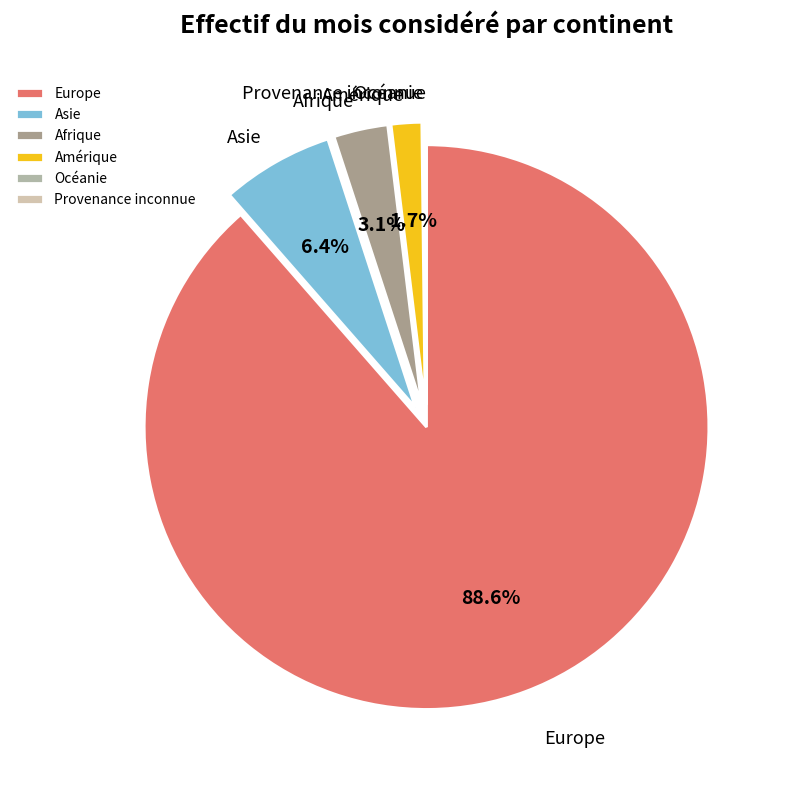

What is the majority slice?

Europe